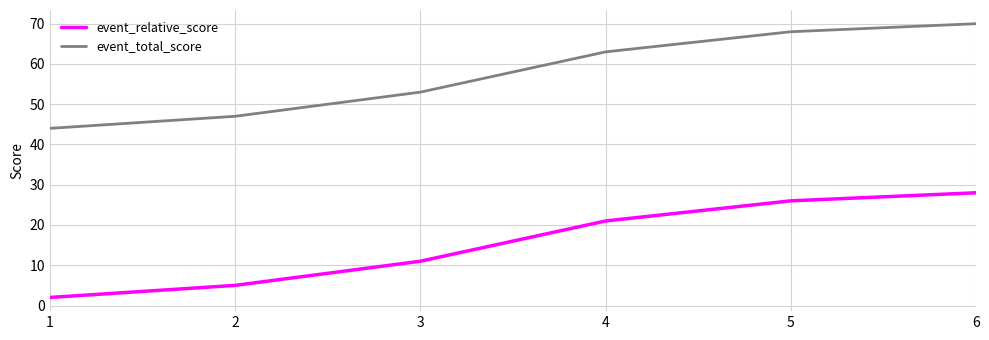

What is the difference between the maximum and minimum values in the event_relative_score series?

26